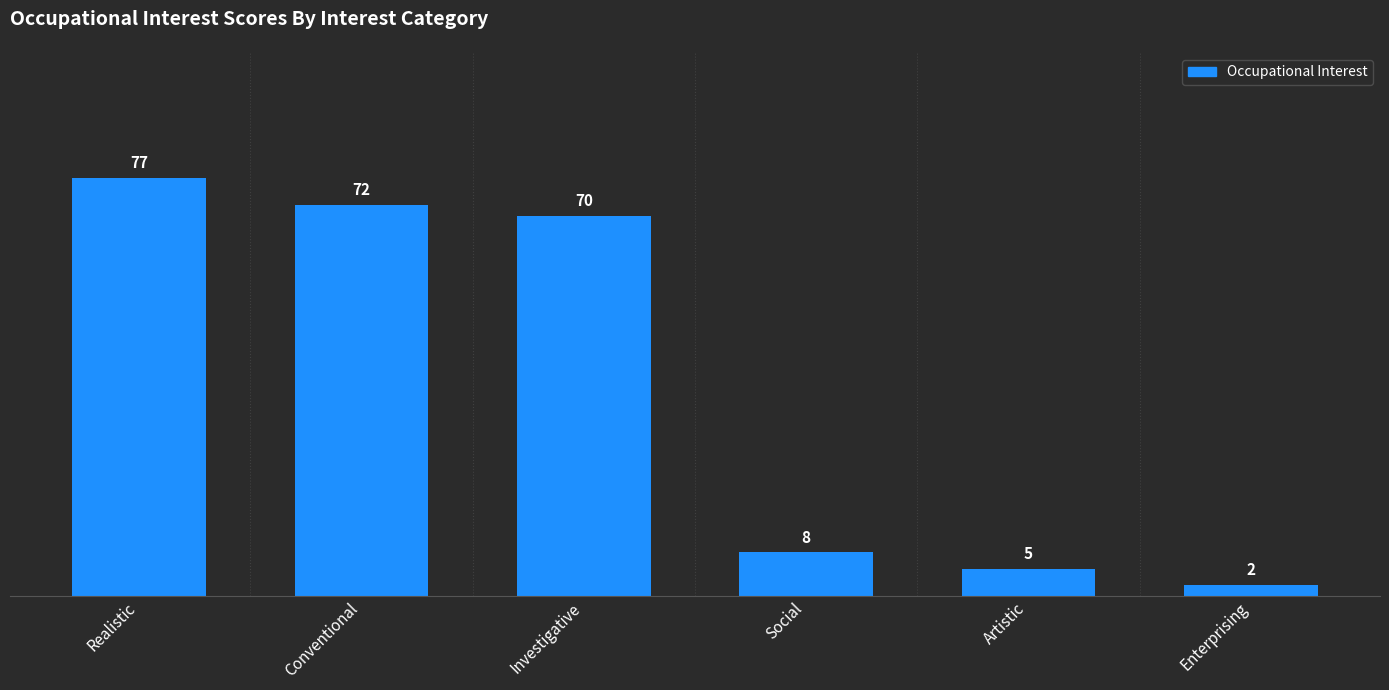

The chart shows a value of 5 at Artistic. True or false?

True